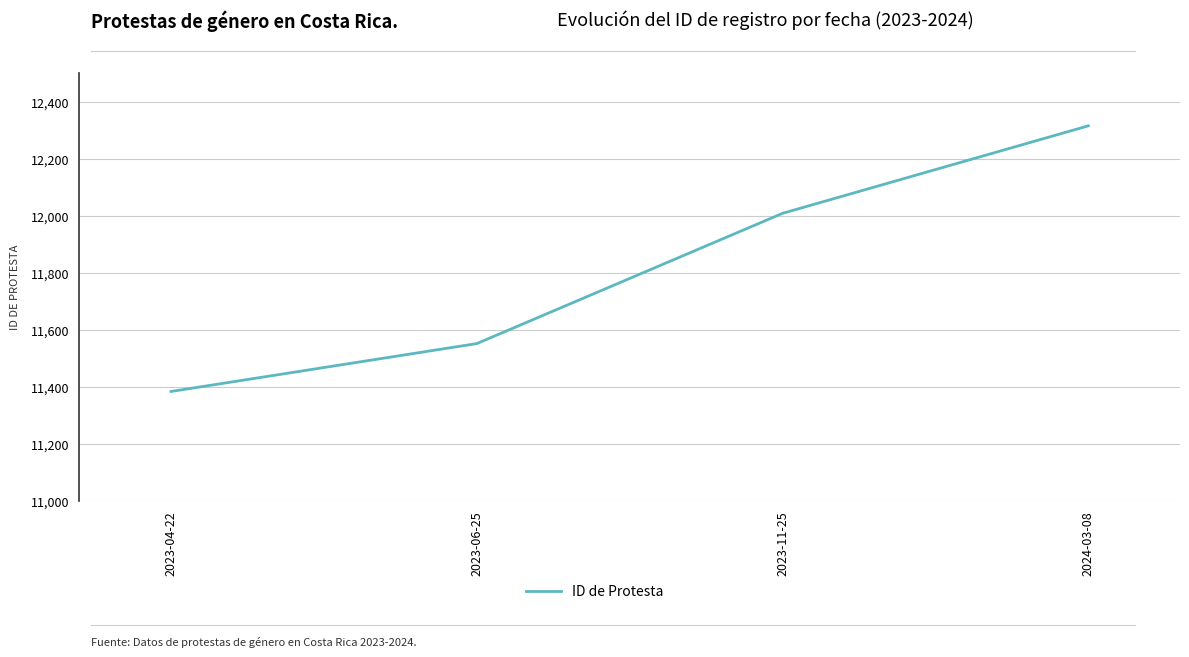

What is the sum of all values?

47257